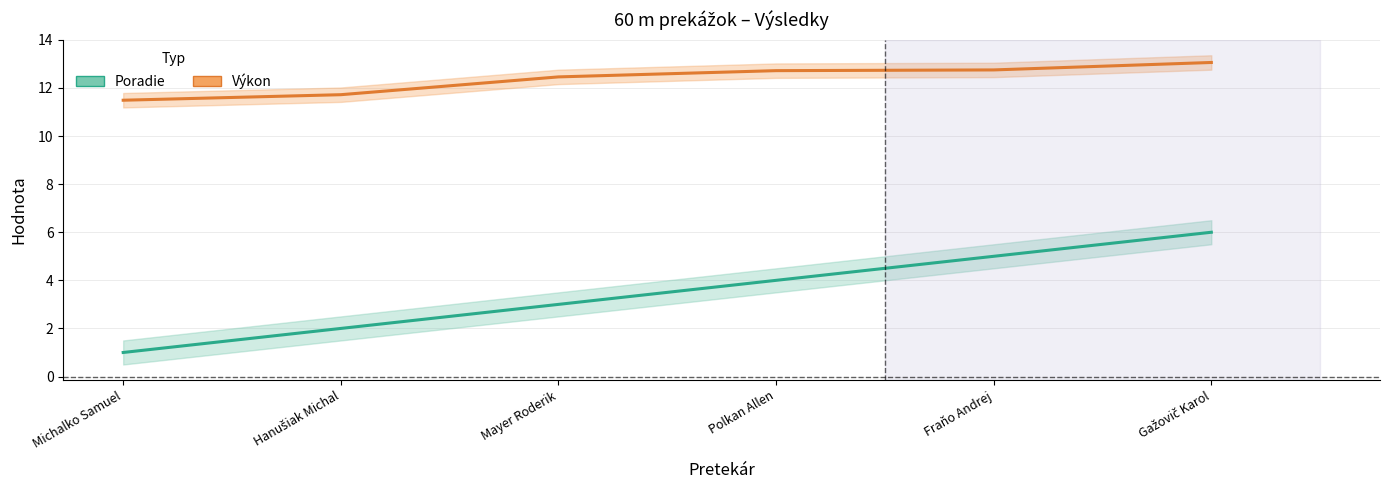

The value of Výkon at Hanušiak Michal is 11.7. True or false?

True